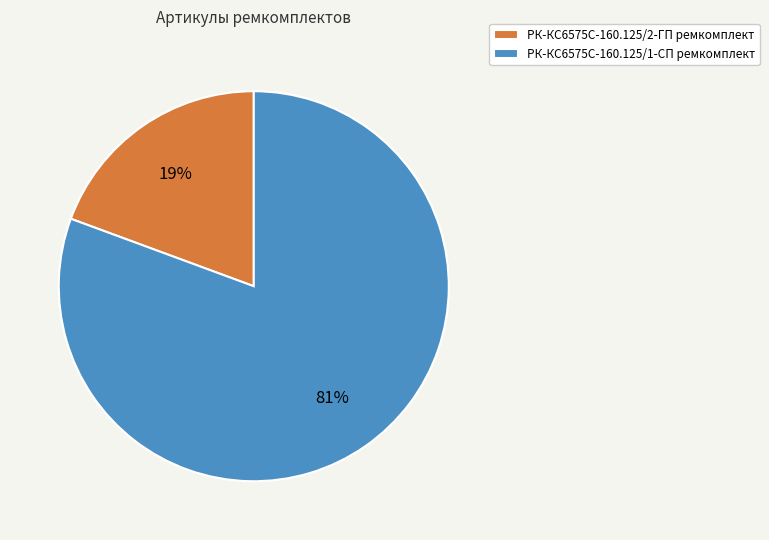

To the nearest percent, what is the average slice percentage?

50%